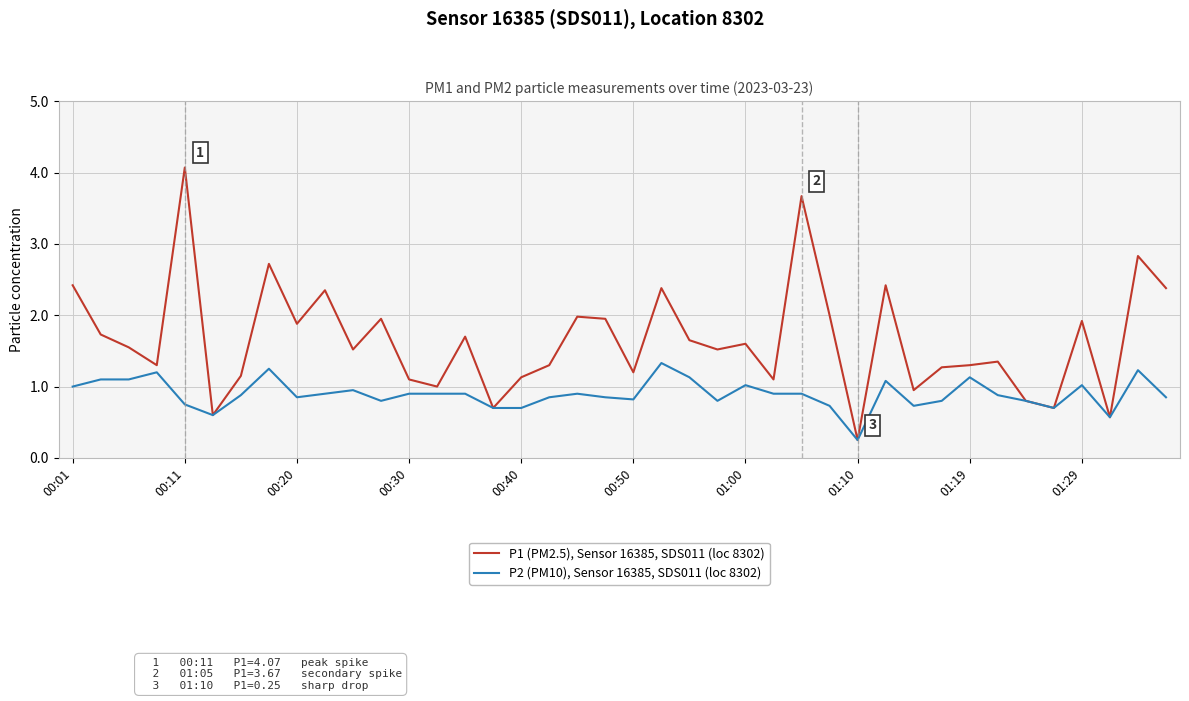

Which series has the widest spread of values?

P1 (PM2.5), Sensor 16385, SDS011 (loc 8302)